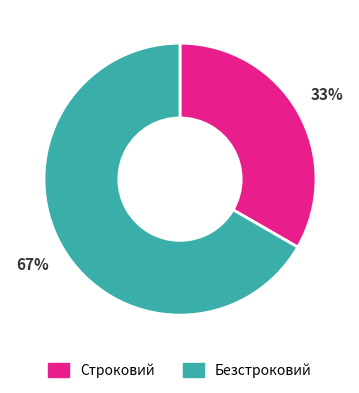

What is the ratio of the value at Безстроковий to the value at Строковий?

2.0